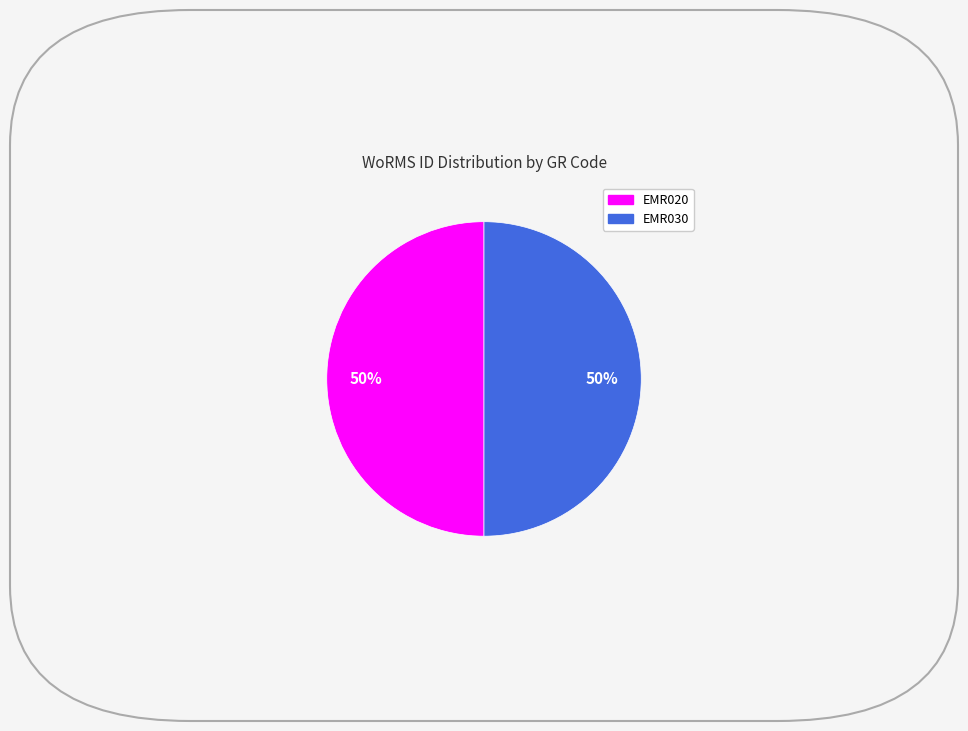

To the nearest percent, what is the average slice percentage?

50%